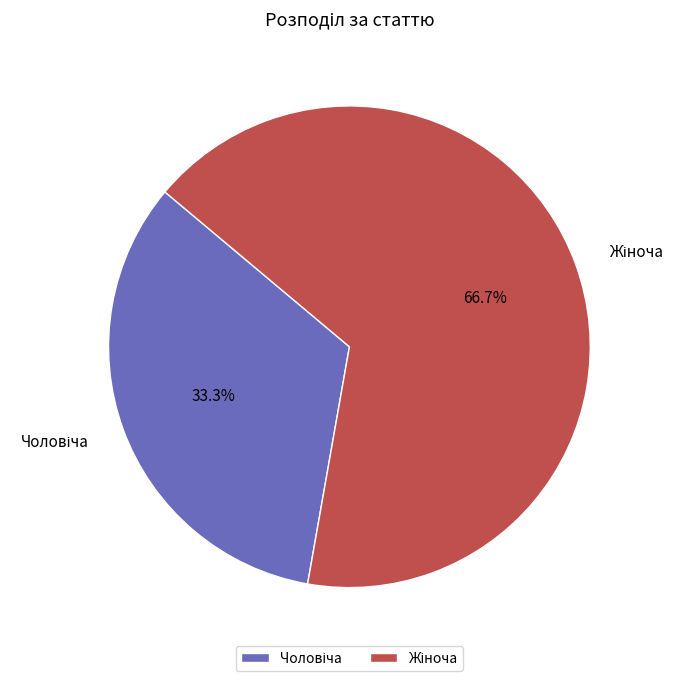

Does any single category account for the majority?

Yes